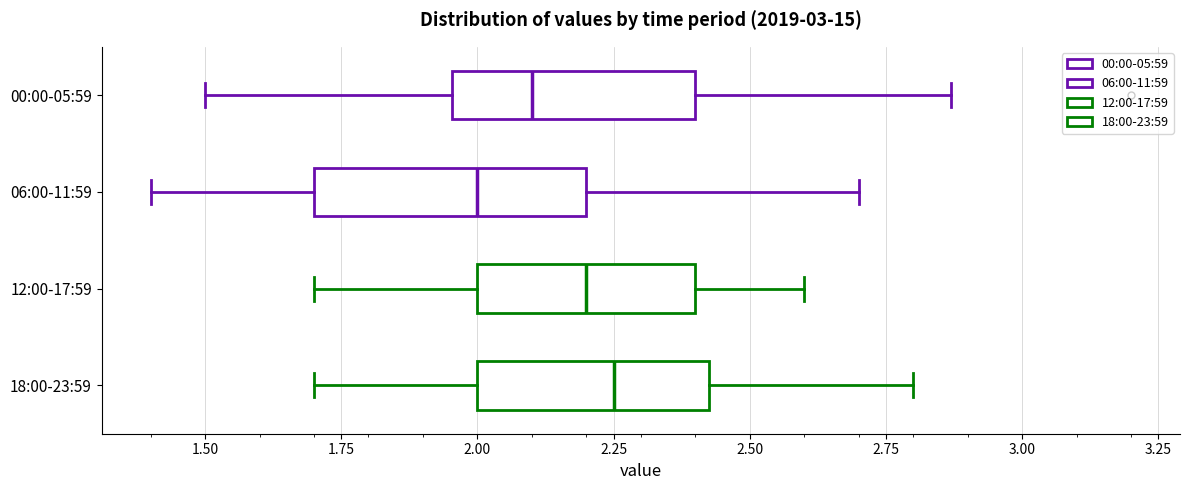

Which box is the widest, from its left edge to its right edge?

06:00-11:59